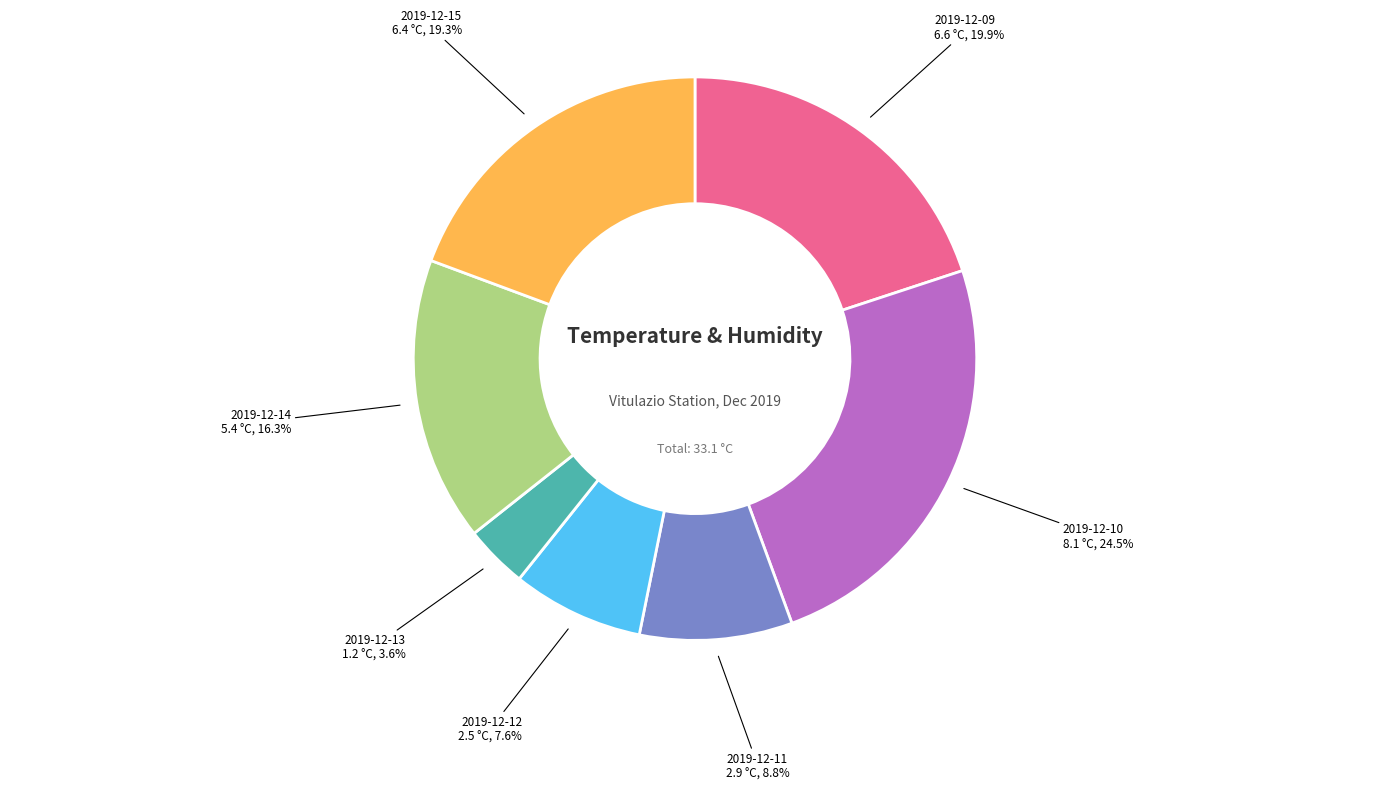

Is there any slice that represents more than half of the pie?

No